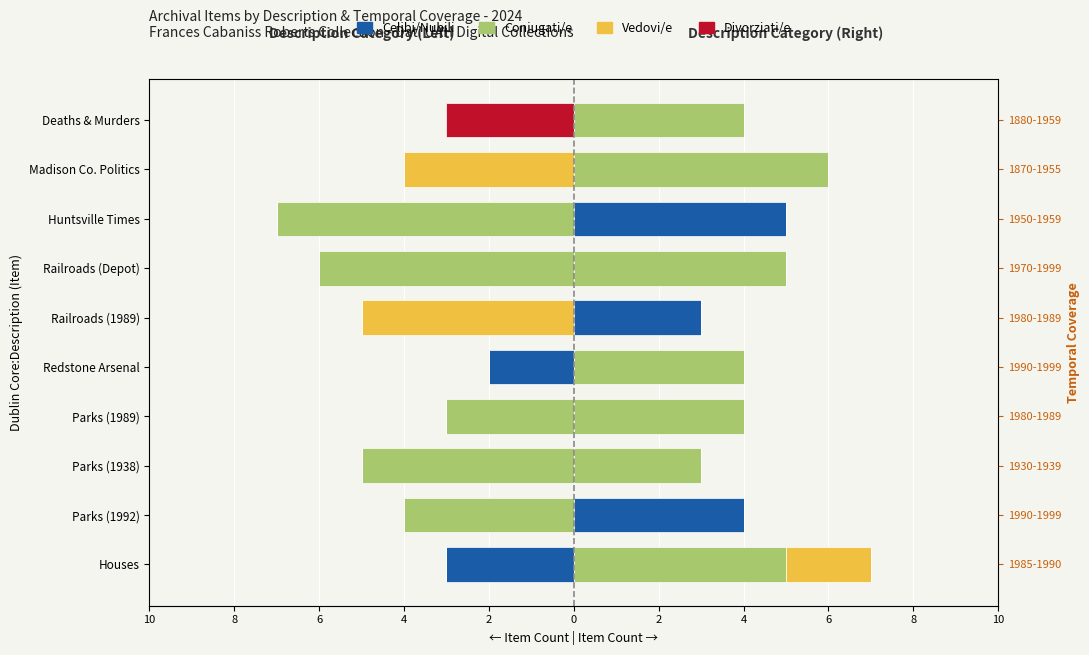

The Coniugati/e series shows -3 at Parks (1989). True or false?

True